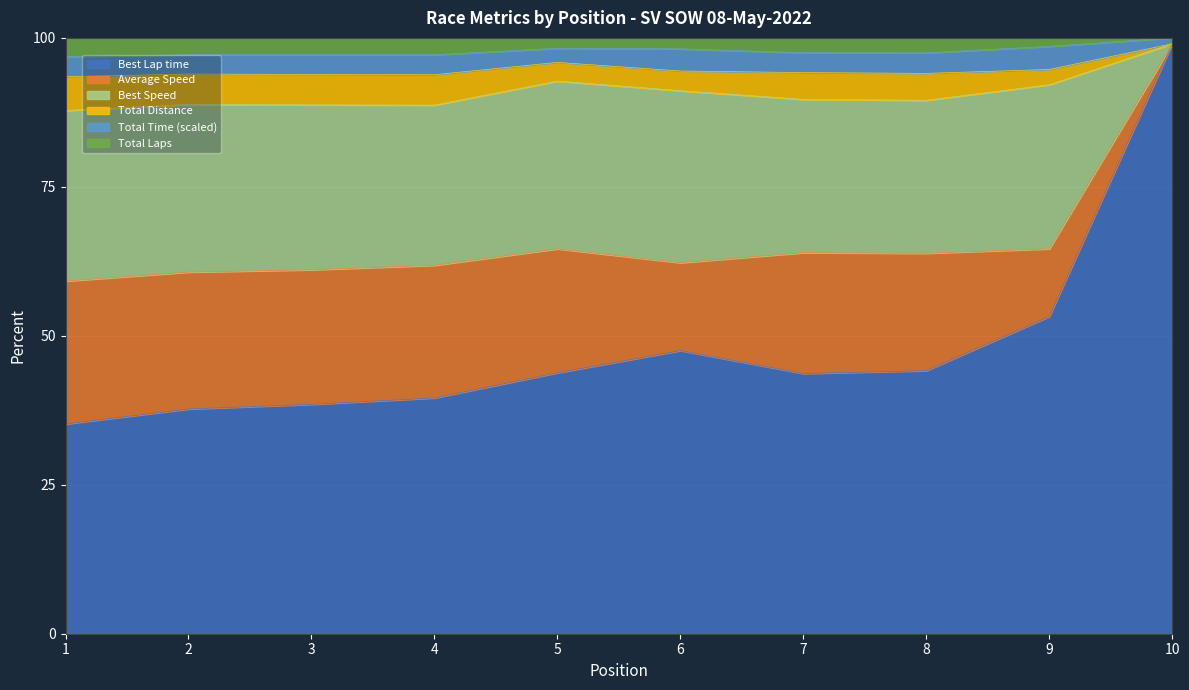

What is the lowest value of the Best Lap time series?

35.2